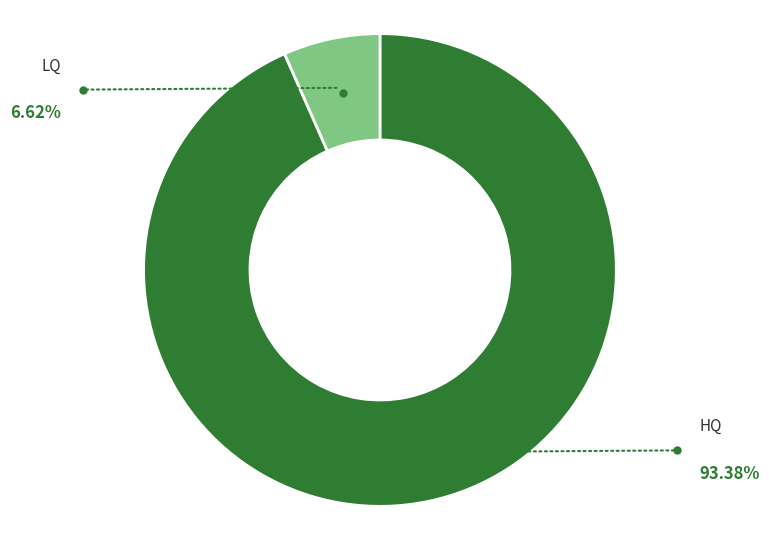

Is there a majority slice in this chart?

Yes